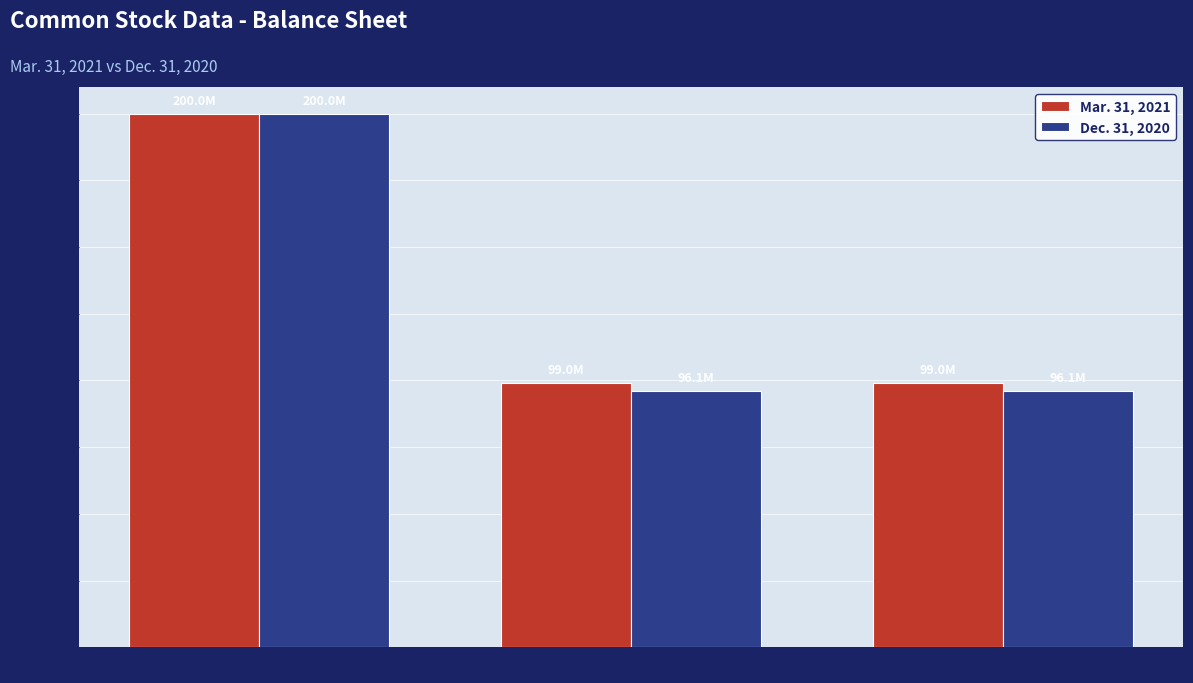

The value of Mar. 31, 2021 at Shares Outstanding is 99038933. True or false?

True